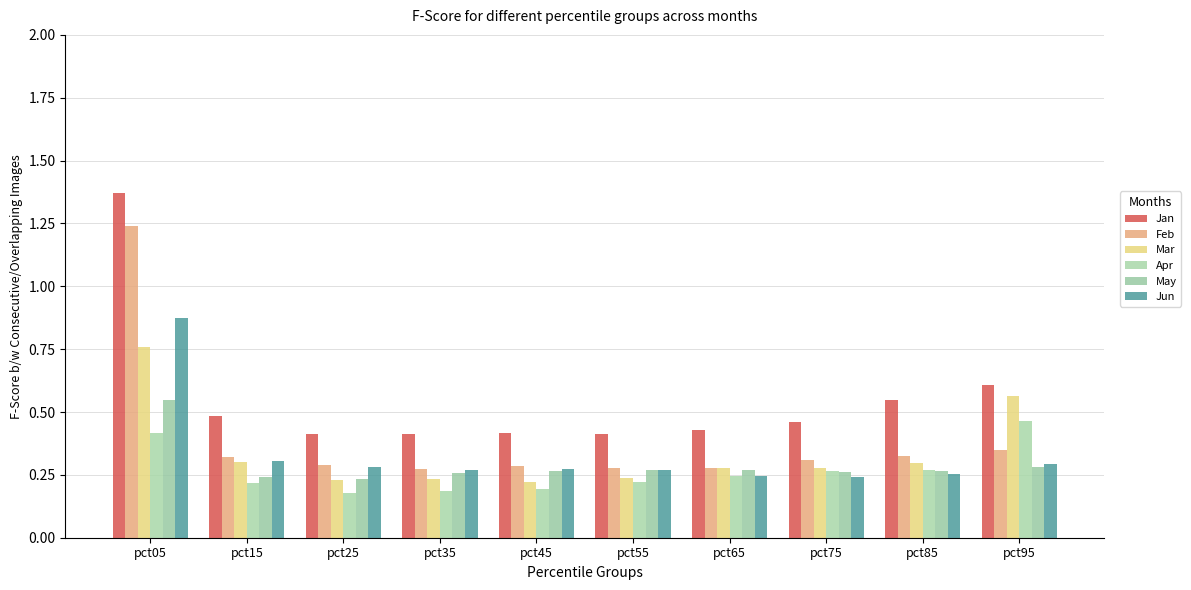

Does the chart contain stacked bars?

No